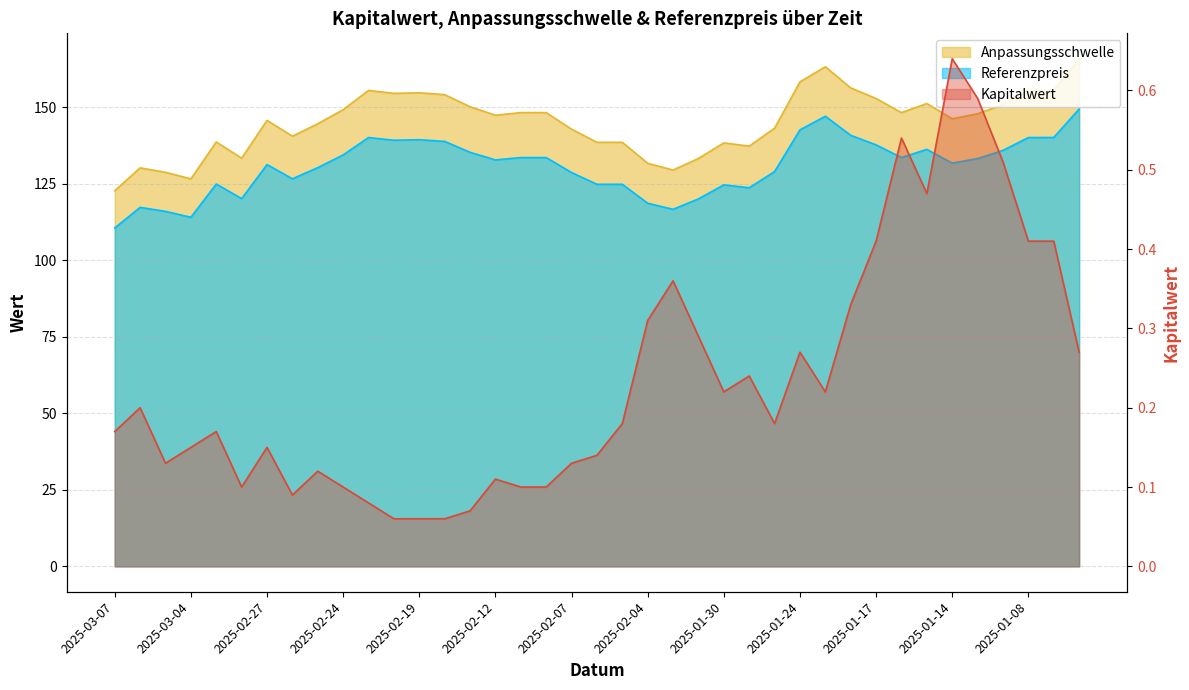

What are all the series names shown in the legend?

Anpassungsschwelle, Referenzpreis, Kapitalwert